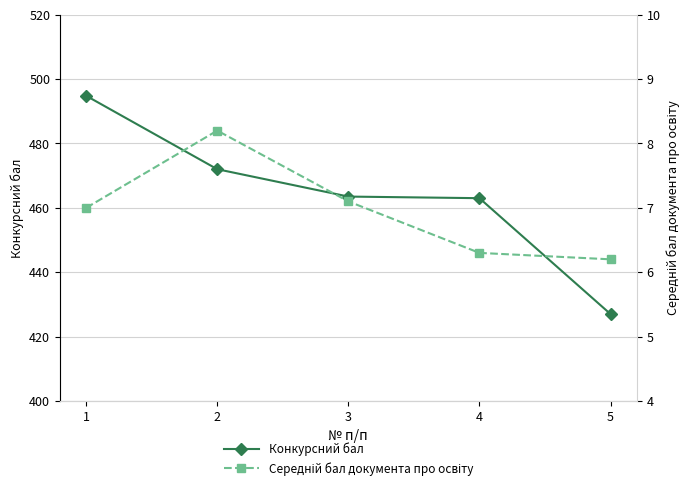

Rank the series by their maximum value, from lowest to highest.

Середній бал документа про освіту, Конкурсний бал